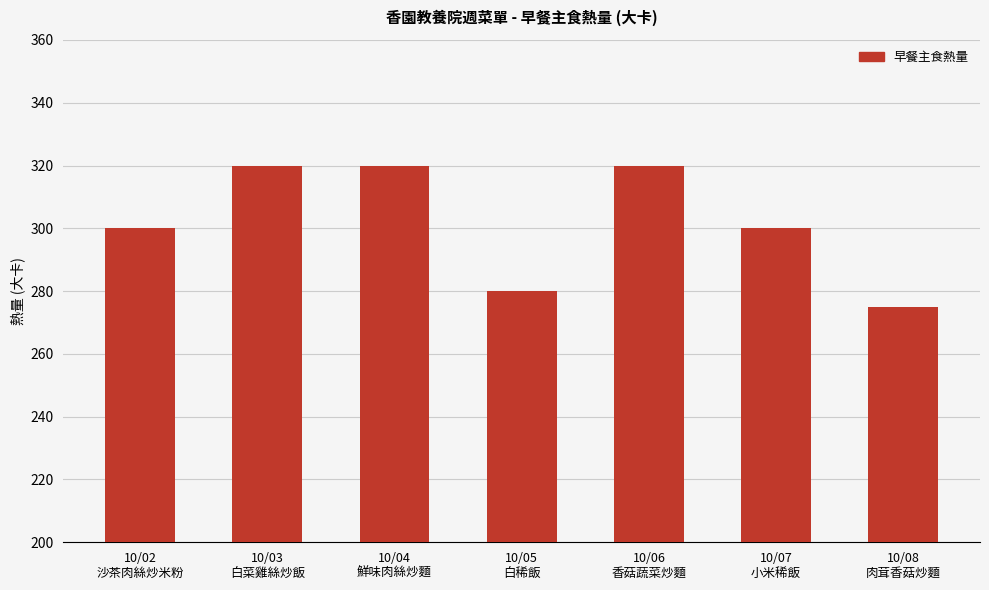

Is it true that the value at 10/03
白菜雞絲炒飯 is 77?

False